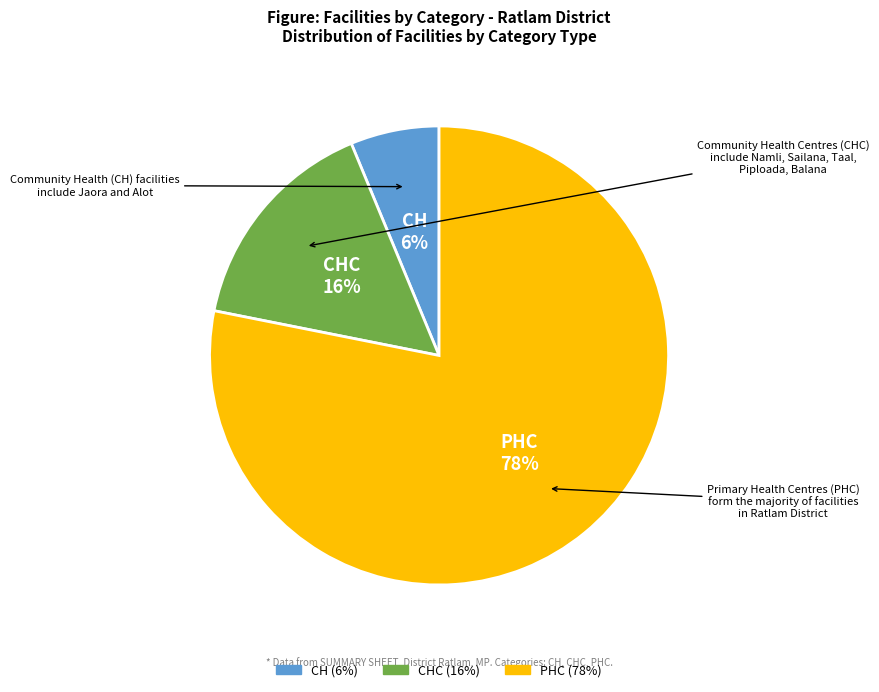

To the nearest percent, what is the average slice percentage?

33%